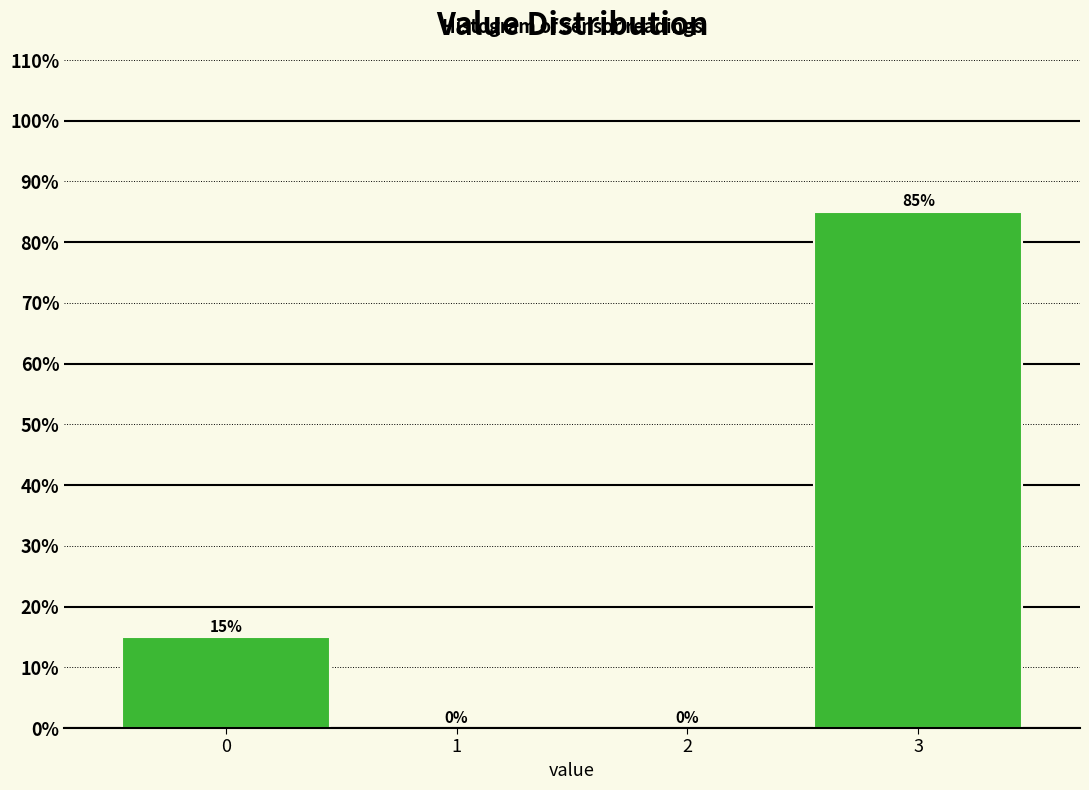

Reading left to right, list all the values displayed in this chart.

0=15.0	1=0.0	2=0.0	3=85.0